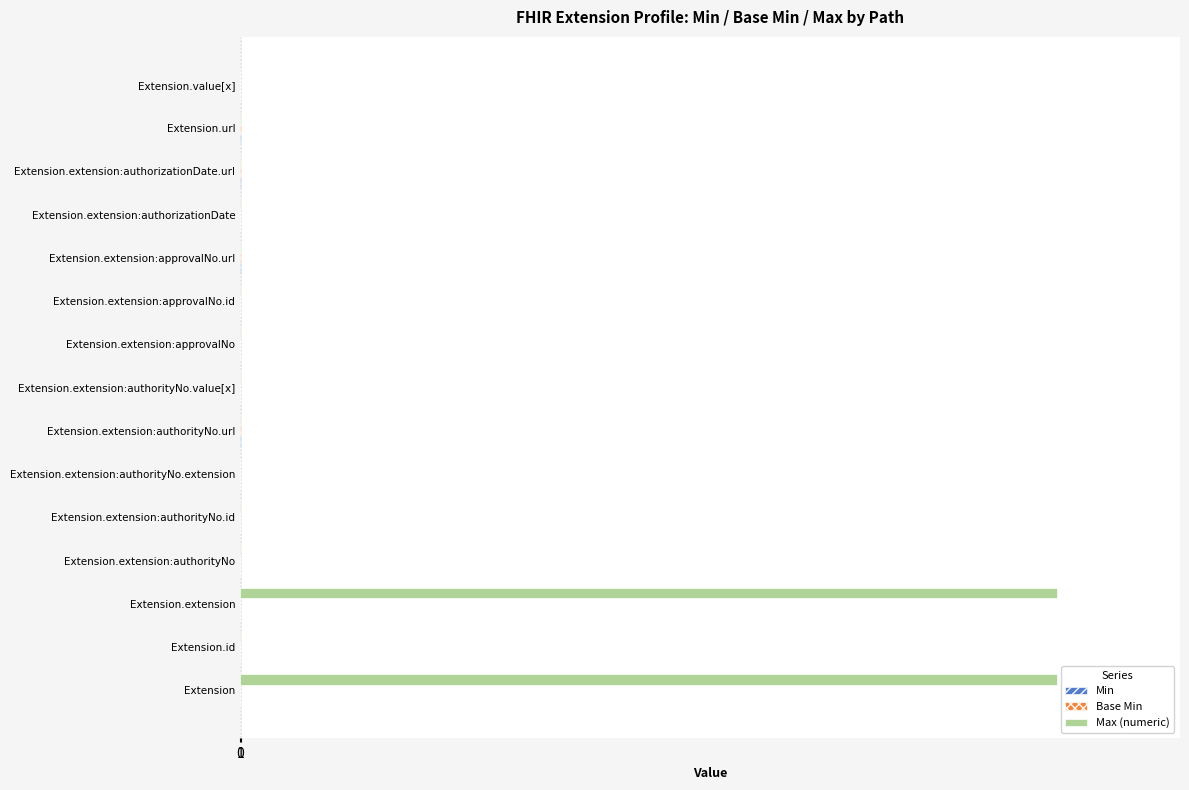

Between Extension.extension and Extension.extension:authorizationDate, which series saw the biggest shift?

Max (numeric)